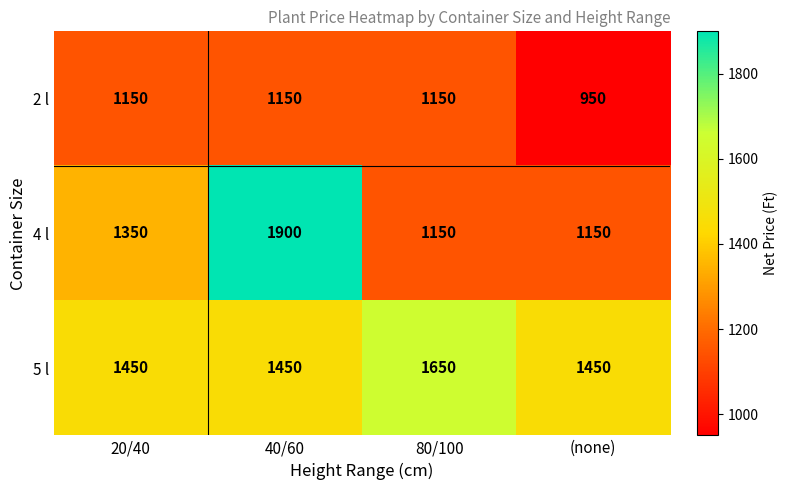

At which category does the chart reach its minimum across all series?

(none)